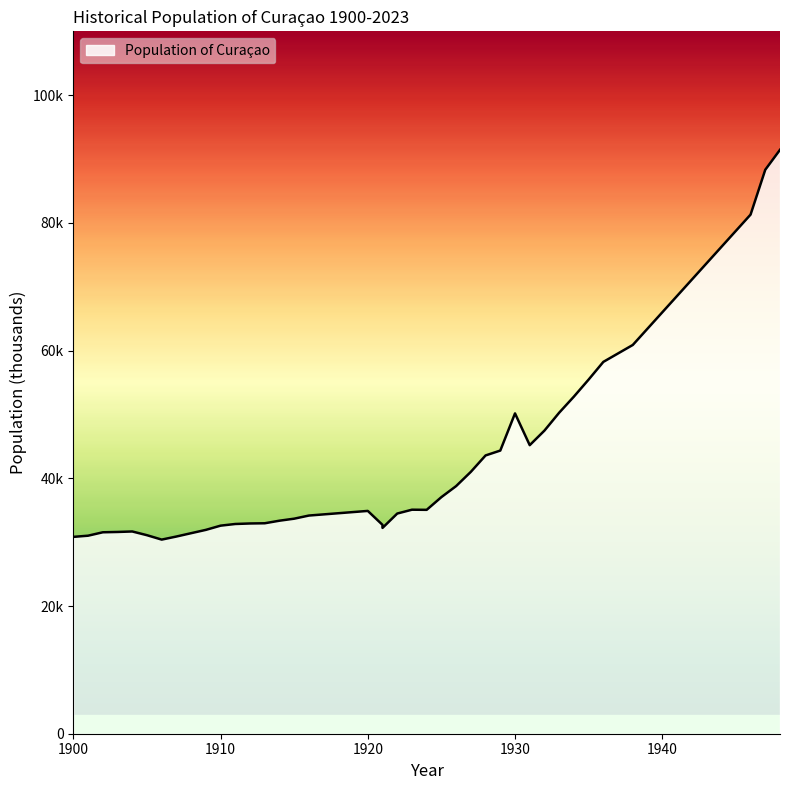

The value at 1927 is 41.0. True or false?

True